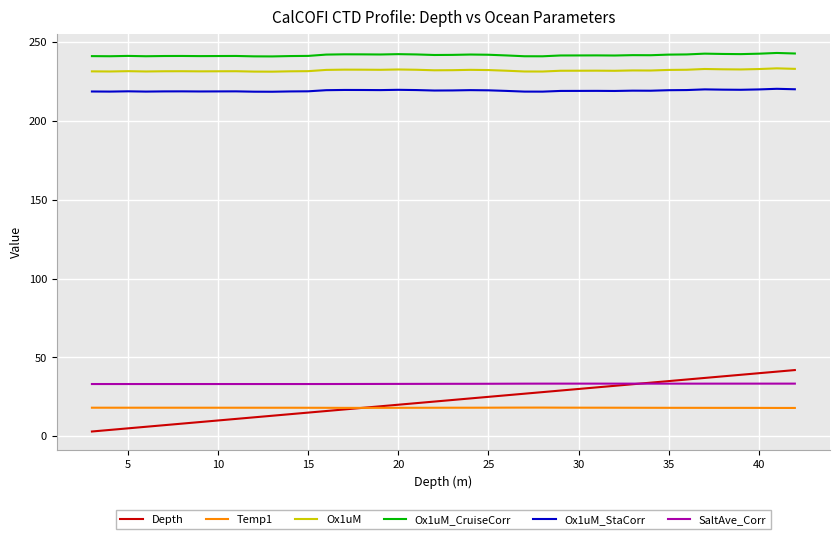

True or false: Depth and Ox1uM_StaCorr cross at least once.

False